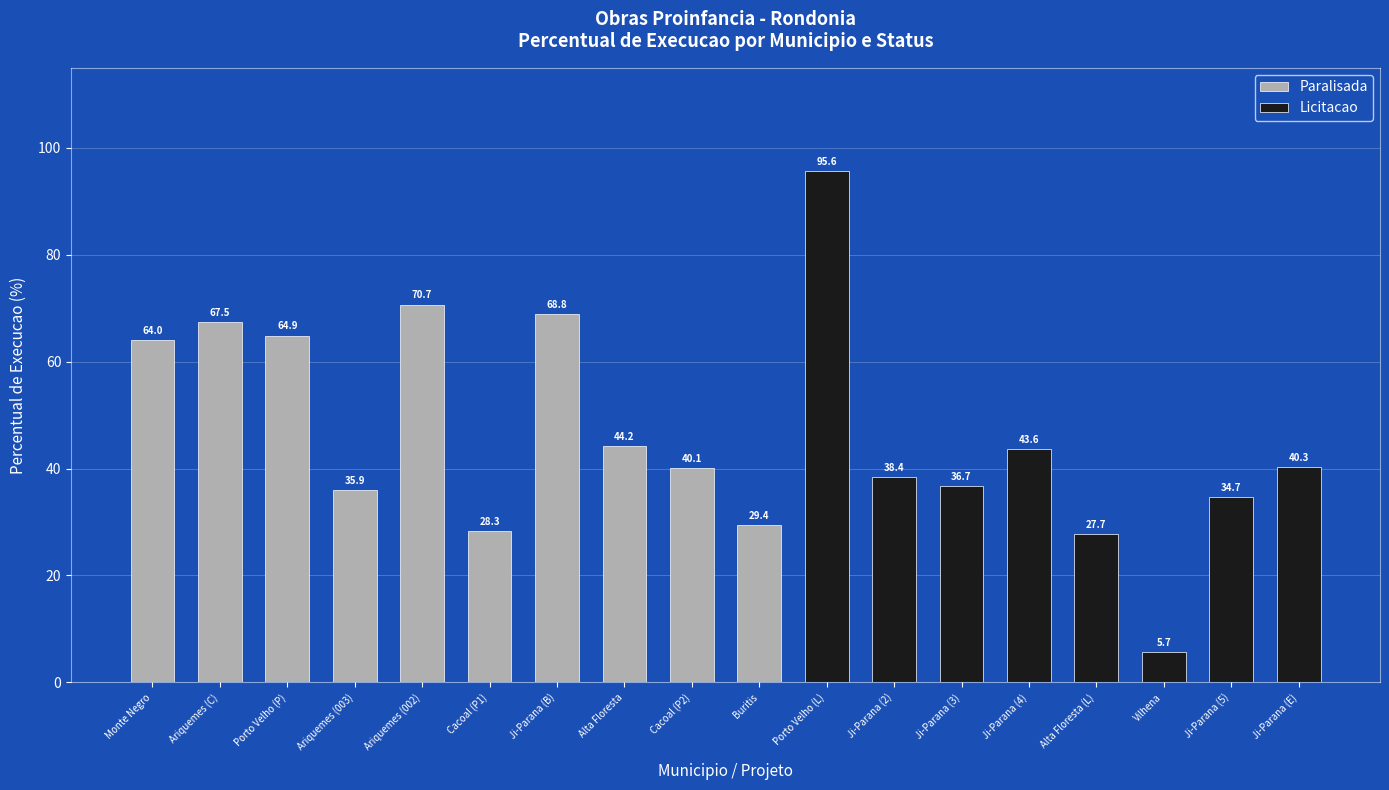

What is the total value across all series at Ji-Parana (3)?

36.7